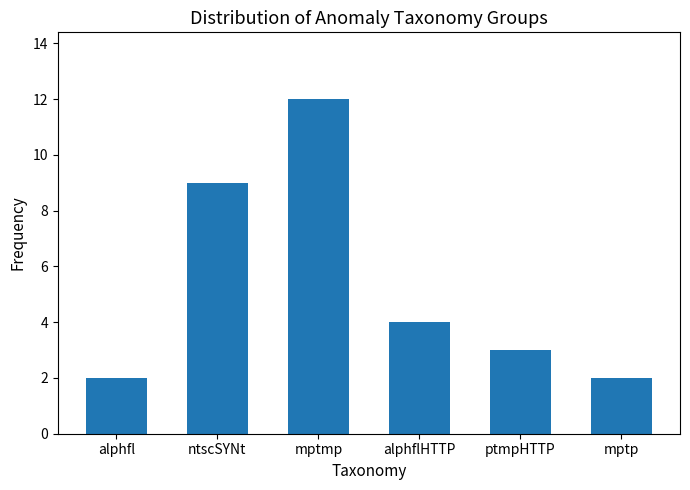

Reading right to left, list all the values displayed in this chart.

2	3	4	12	9	2